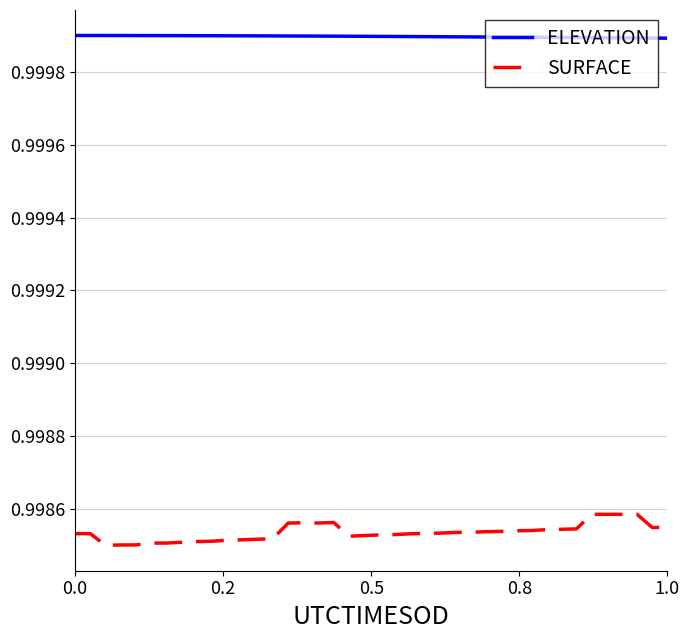

Which series has the largest range (max minus min)?

SURFACE